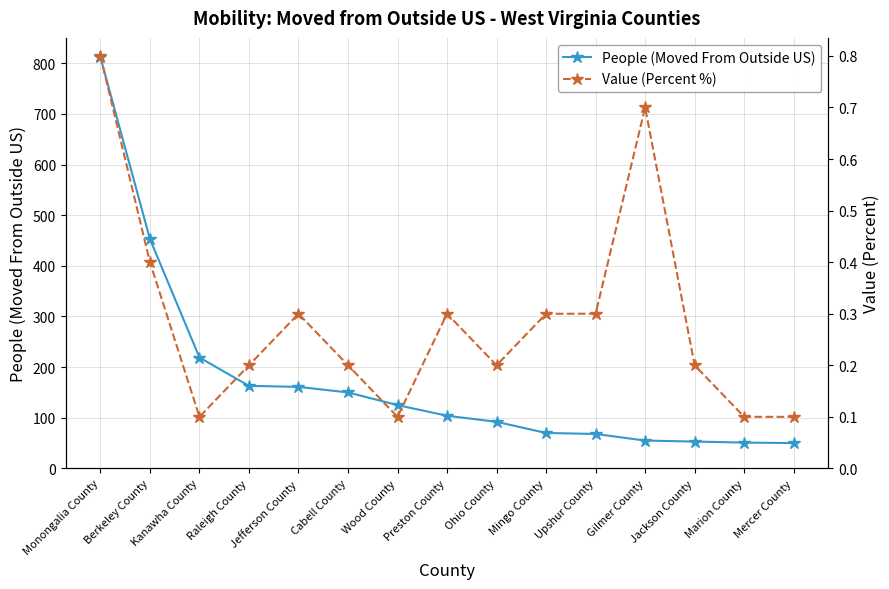

What position from the left is Upshur County?

11